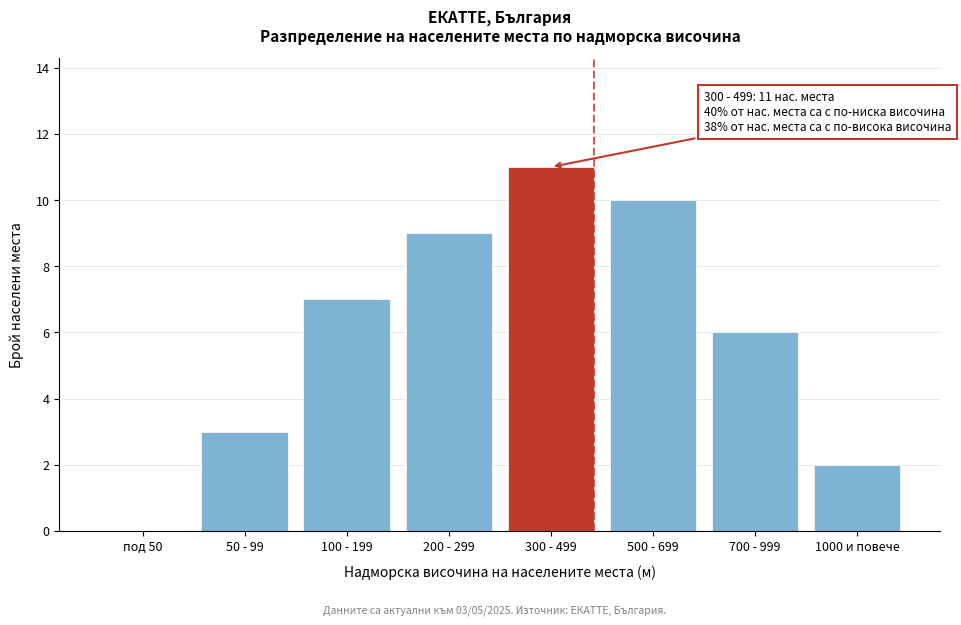

Reading left to right, extract all data points from this chart.

под 50=0	50 - 99=3	100 - 199=7	200 - 299=9	300 - 499=11	500 - 699=10	700 - 999=6	1000 и повече=2